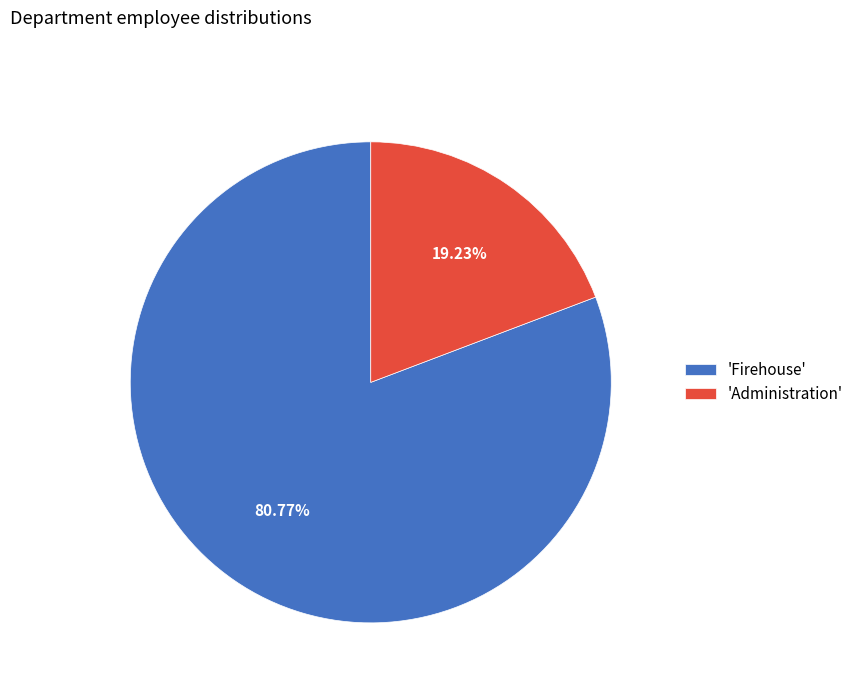

Between 'Administration' and 'Firehouse', which is larger?

'Firehouse'